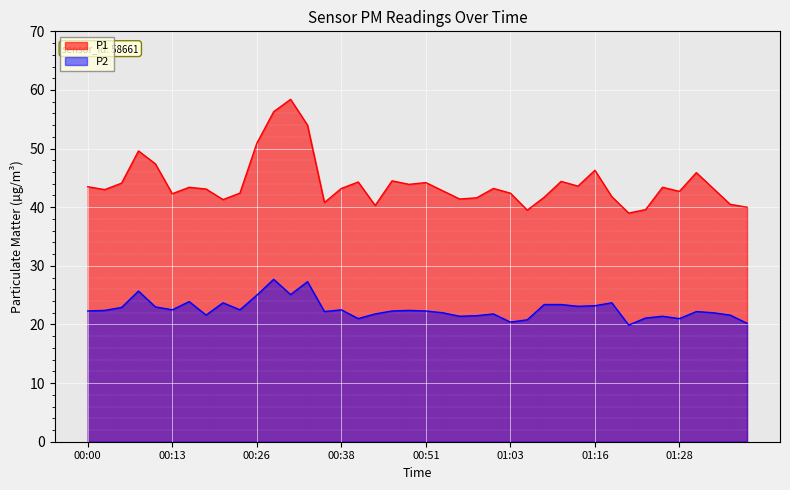

The P2 series shows 10.8 at 00:38. True or false?

False